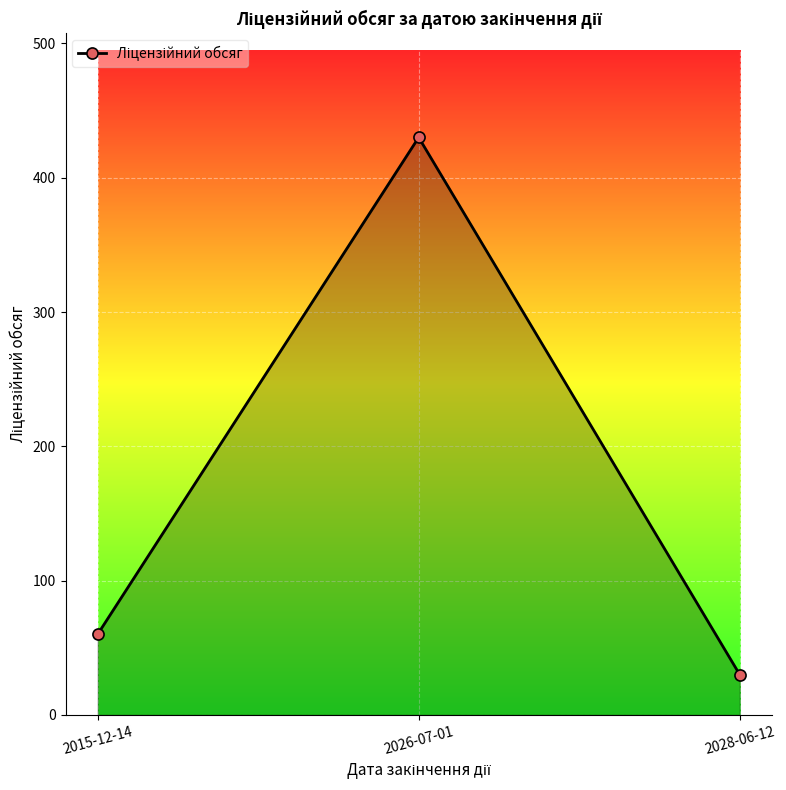

What is the value of the 2nd point from the left?

430